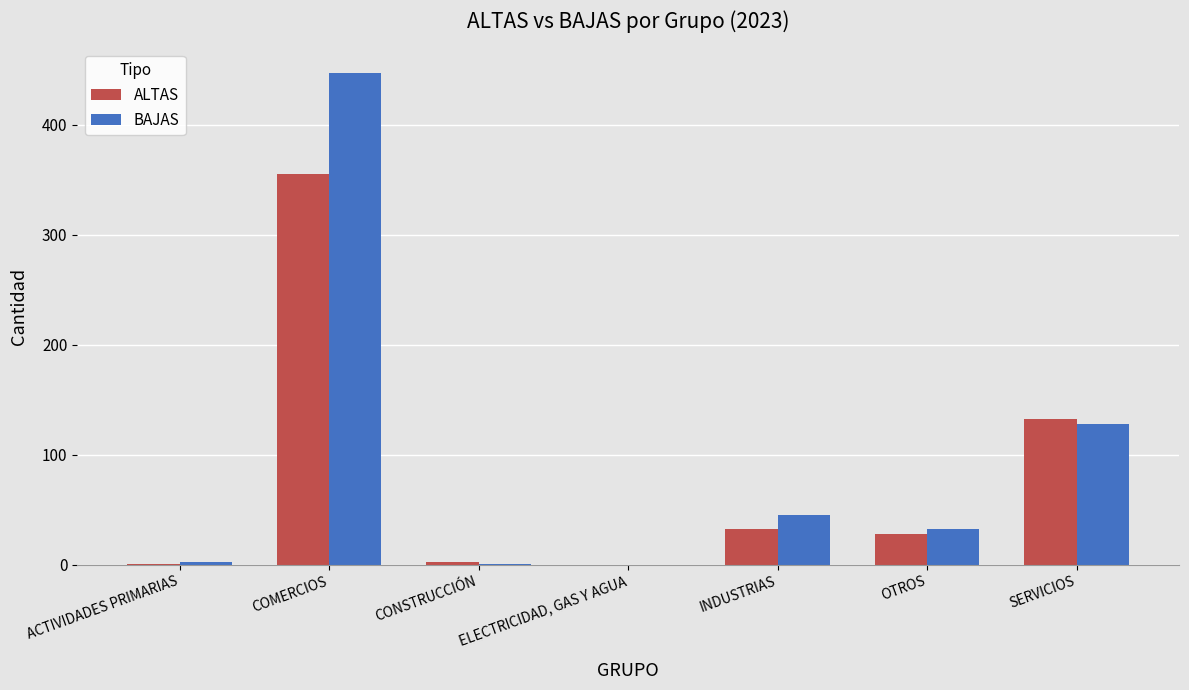

What is the difference between the ALTAS values at COMERCIOS and INDUSTRIAS?

323